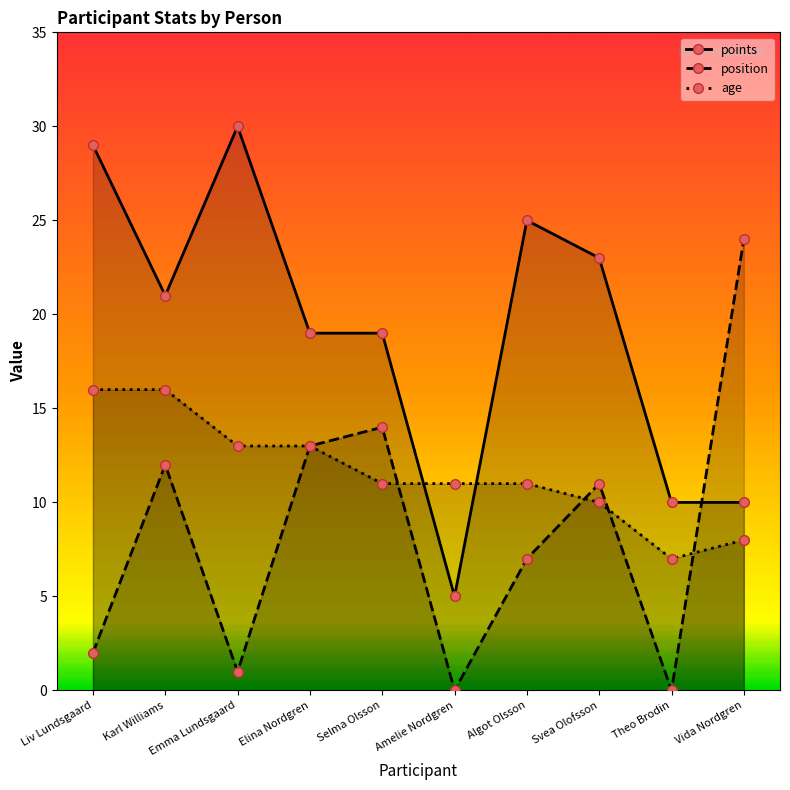

Reading right to left, list all the values displayed in this chart.

points: Vida Nordgren=10	Theo Brodin=10	Svea Olofsson=23	Algot Olsson=25	Amelie Nordgren=5	Selma Olsson=19	Elina Nordgren=19	Emma Lundsgaard=30	Karl Williams=21	Liv Lundsgaard=29
position: Vida Nordgren=24	Theo Brodin=0	Svea Olofsson=11	Algot Olsson=7	Amelie Nordgren=0	Selma Olsson=14	Elina Nordgren=13	Emma Lundsgaard=1	Karl Williams=12	Liv Lundsgaard=2
age: Vida Nordgren=8	Theo Brodin=7	Svea Olofsson=10	Algot Olsson=11	Amelie Nordgren=11	Selma Olsson=11	Elina Nordgren=13	Emma Lundsgaard=13	Karl Williams=16	Liv Lundsgaard=16